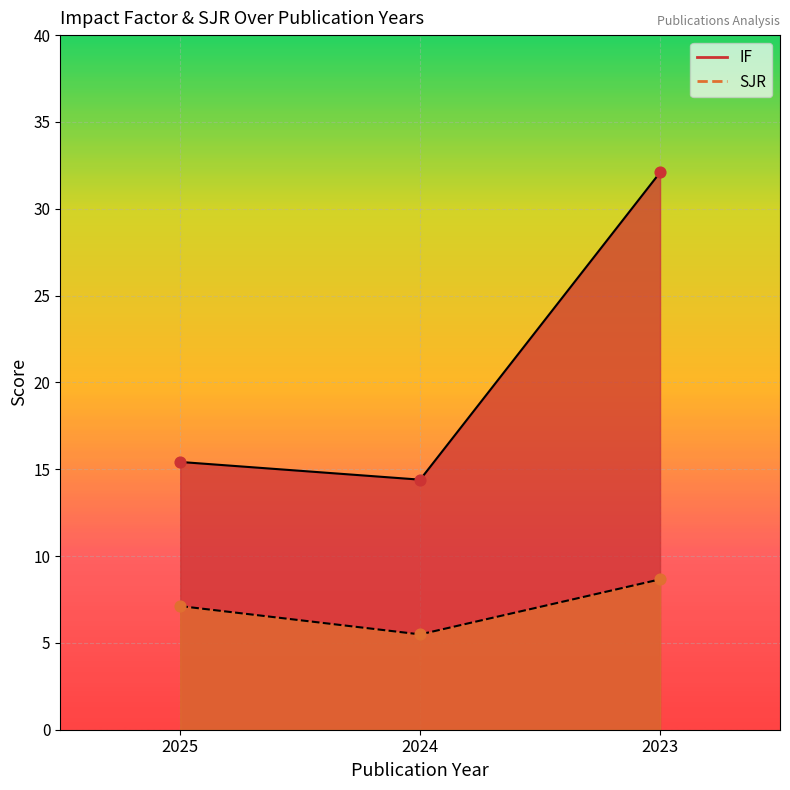

At which category is the sum across all series the highest?

2023